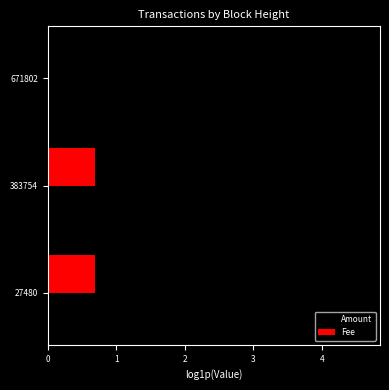

What is the sum of all Fee values?

1.4